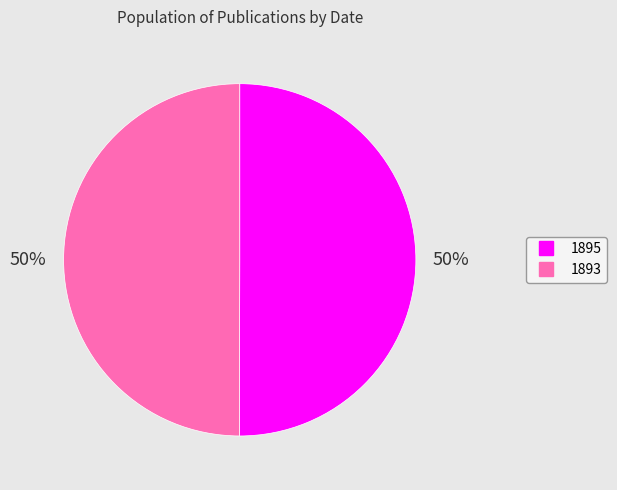

Is the sum of 1893 and 1895 greater than half?

Yes